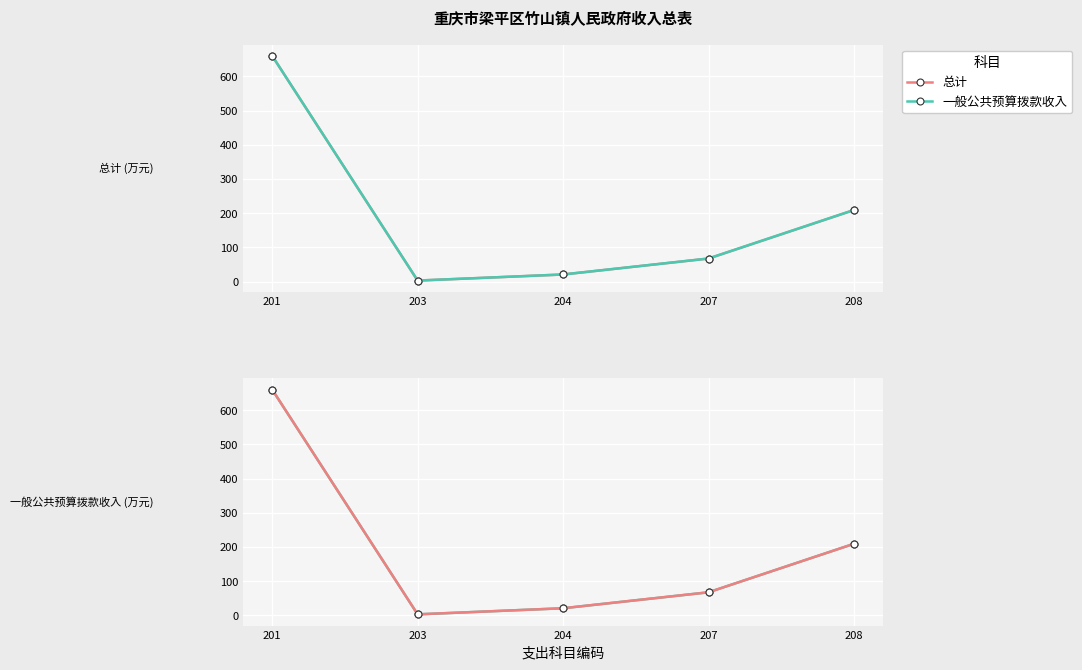

Reading right to left, what are all the values shown in this chart?

总计: 208=209.4	207=67.5	204=20.8	203=3.0	201=660.3
一般公共预算拨款收入: 208=209.4	207=67.5	204=20.8	203=3.0	201=660.3